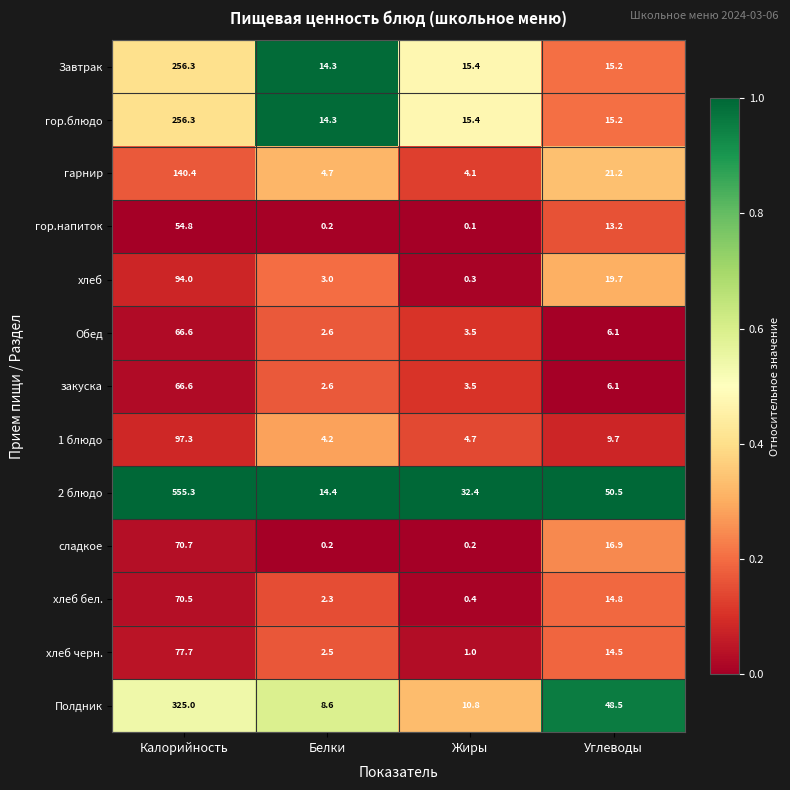

At which category does the chart reach its minimum across all series?

Жиры